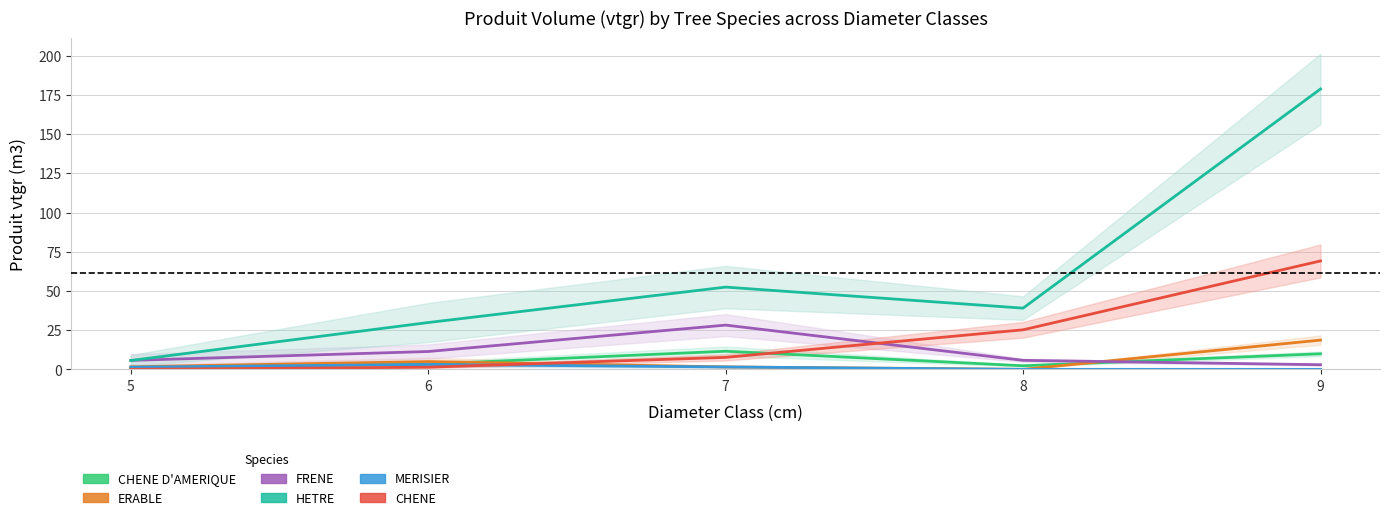

What is the sum of all ERABLE values?

26.7